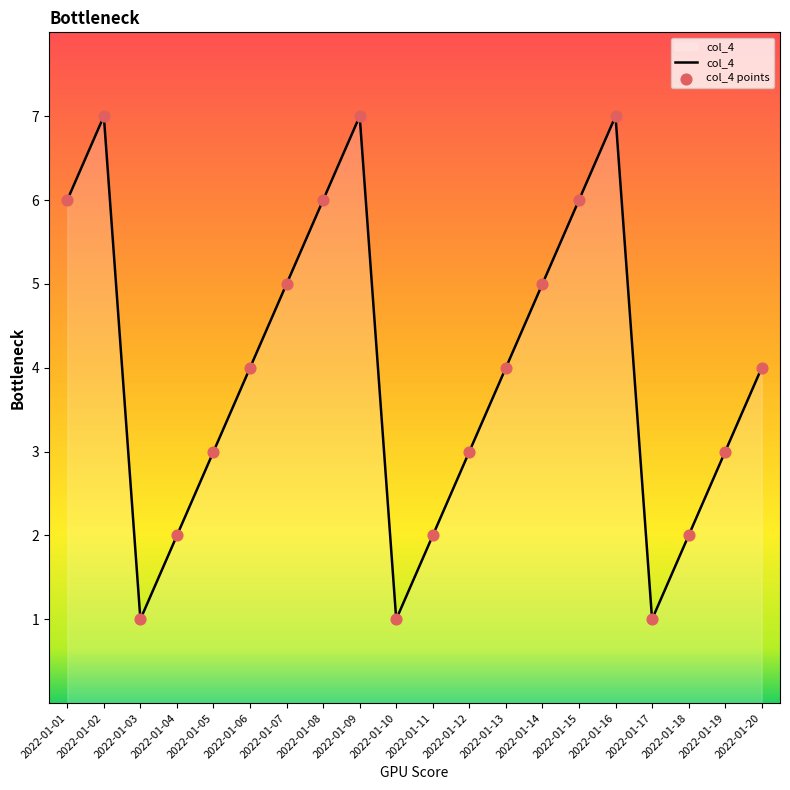

What is the ratio of the value at 2022-01-05 to the value at 2022-01-12?

1.0